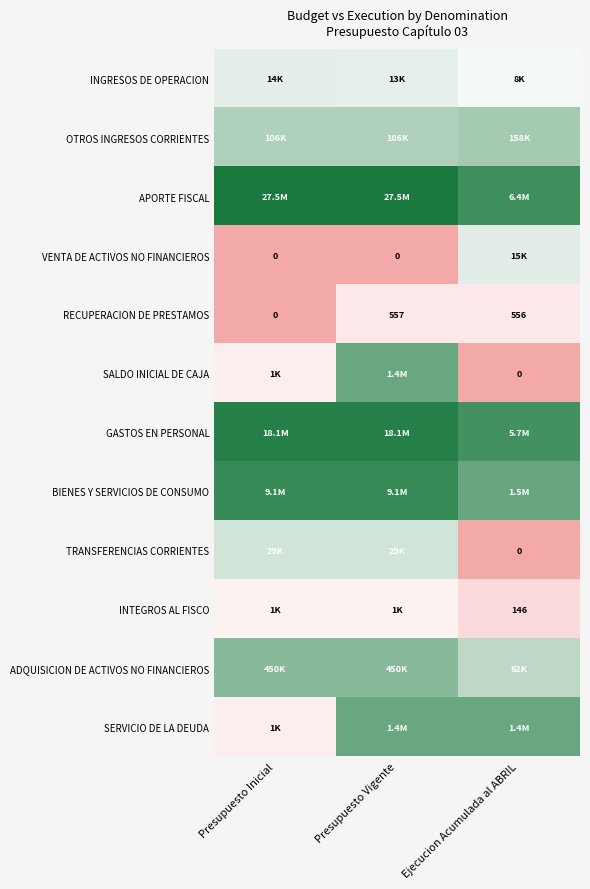

Between Ejecucion Acumulada al ABRIL and Presupuesto Vigente, which is larger?

Presupuesto Vigente